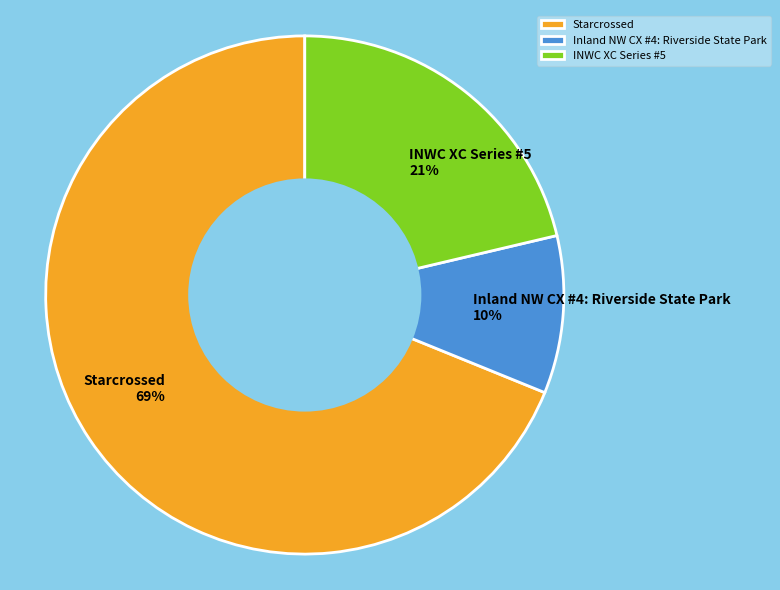

Does INWC XC Series #5 account for over 50% of the chart?

No